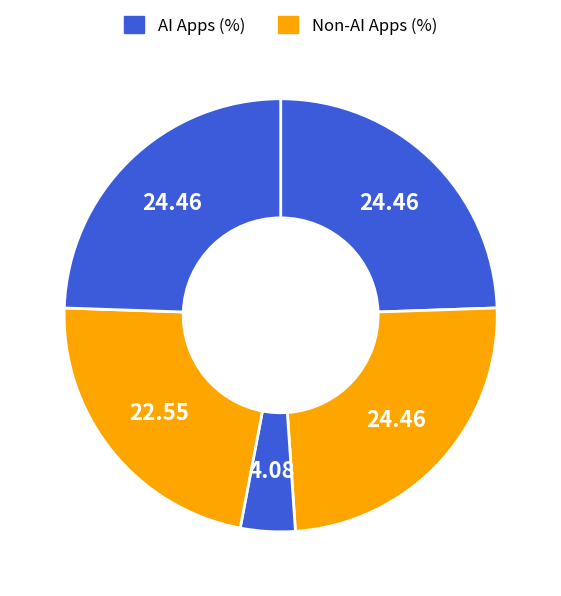

Count the number of slices in the pie.

5